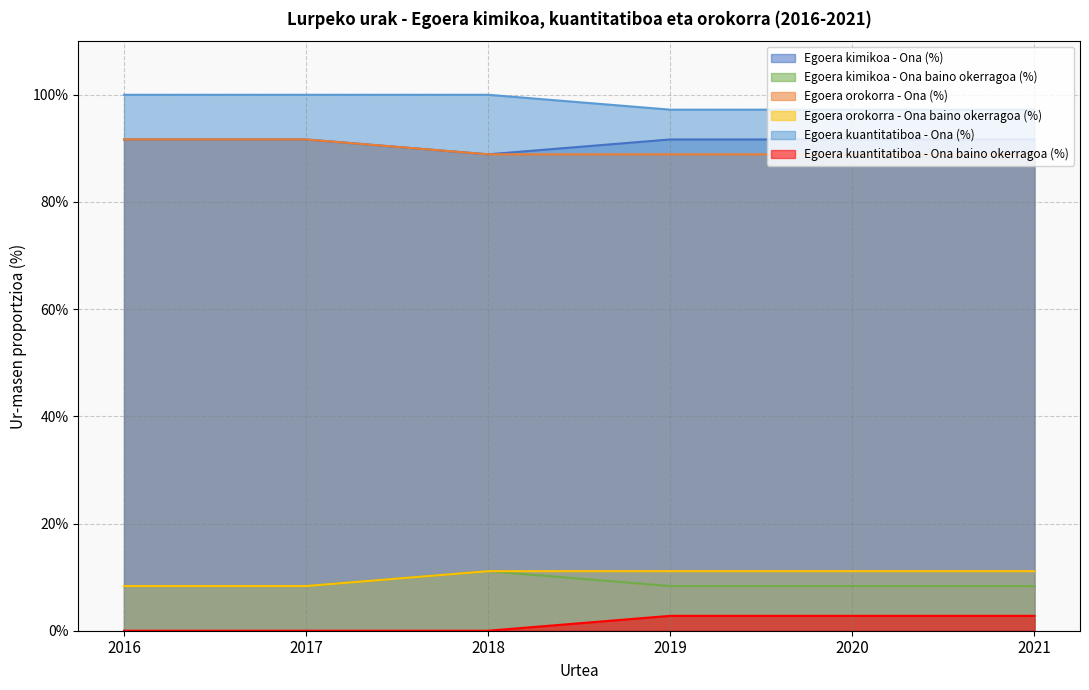

True or false: Egoera orokorra - Ona (%) has a value of 58.9 at 2017.

False